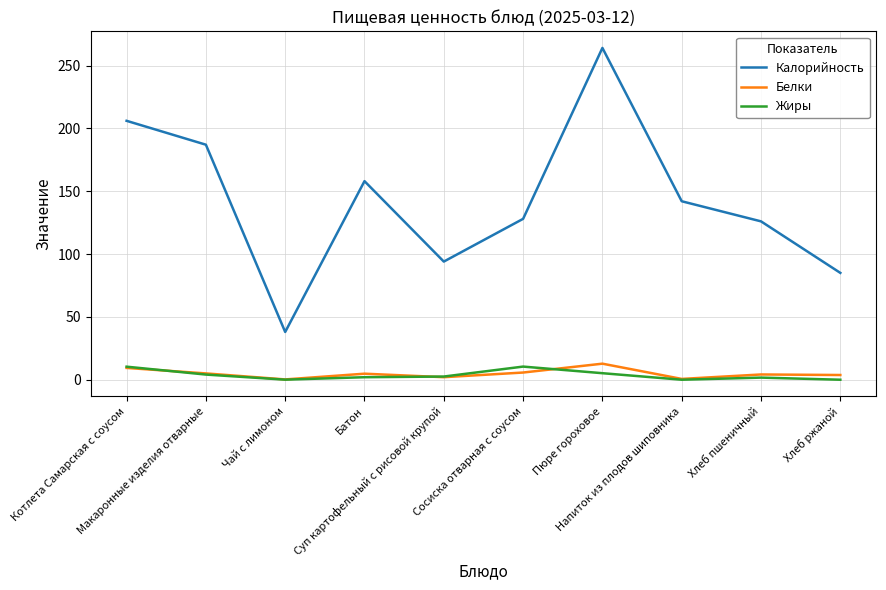

True or false: Белки and Калорийность cross at least once.

False